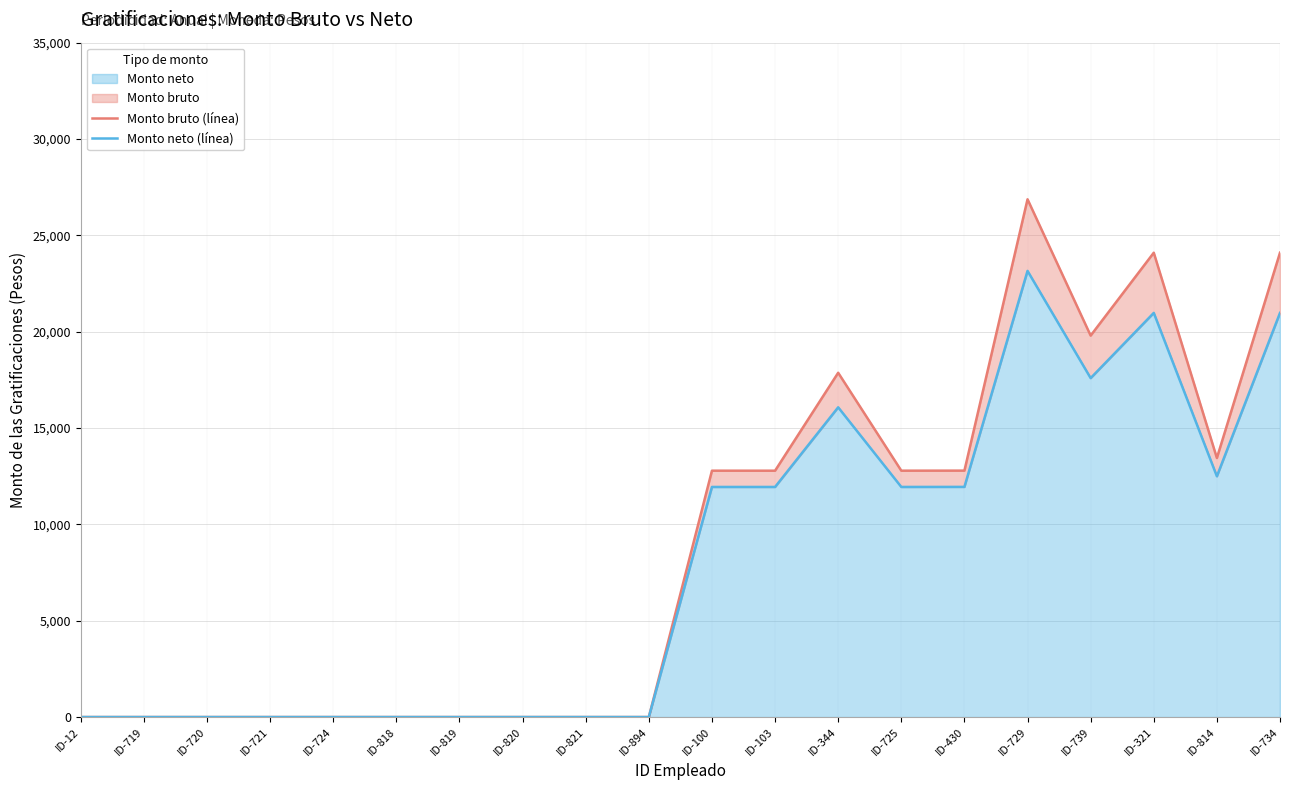

Which category has the highest value in the Monto neto series?

ID-729